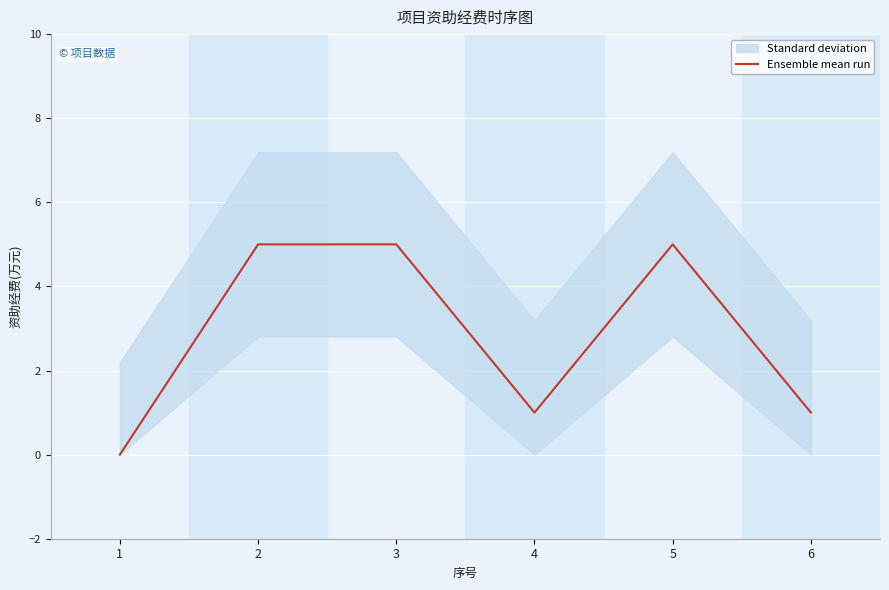

How many series are shown in this chart?

1